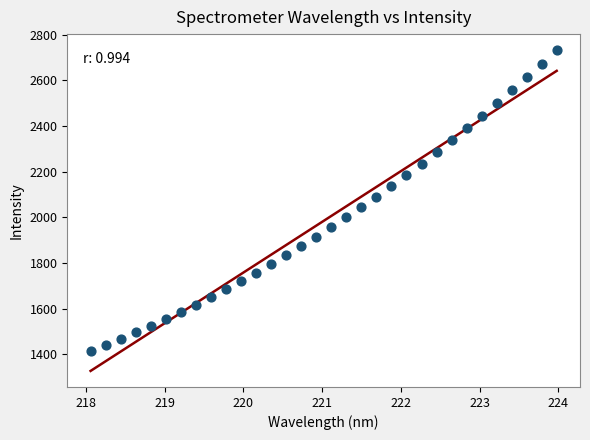

What is the range of Y values (max minus min)?

1318.3